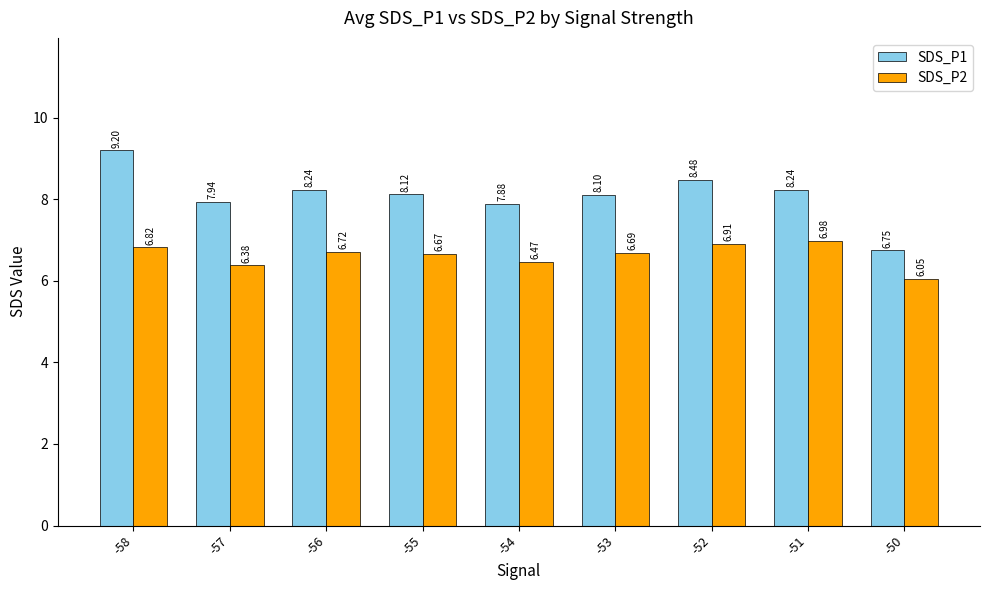

What is the total value across all series at -58?

16.0